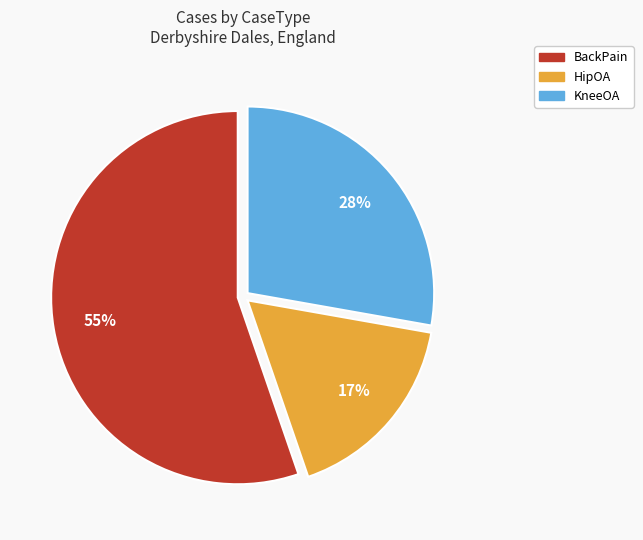

Count the number of slices in the pie.

3